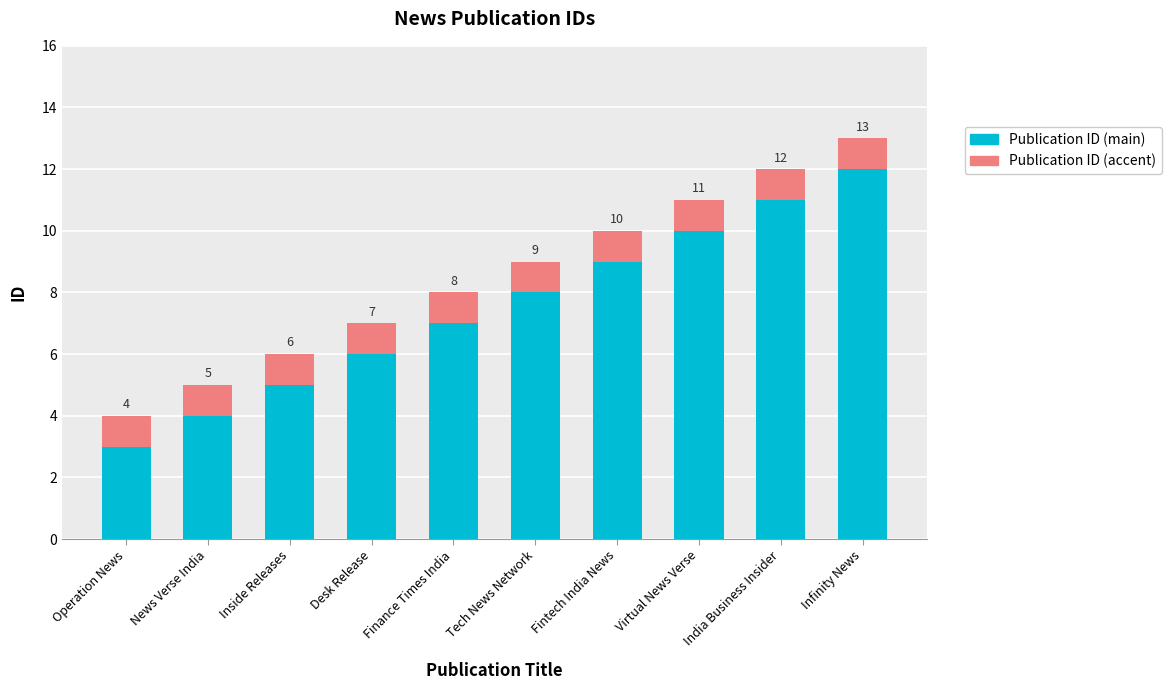

What is the total value across all series at Finance Times India?

8